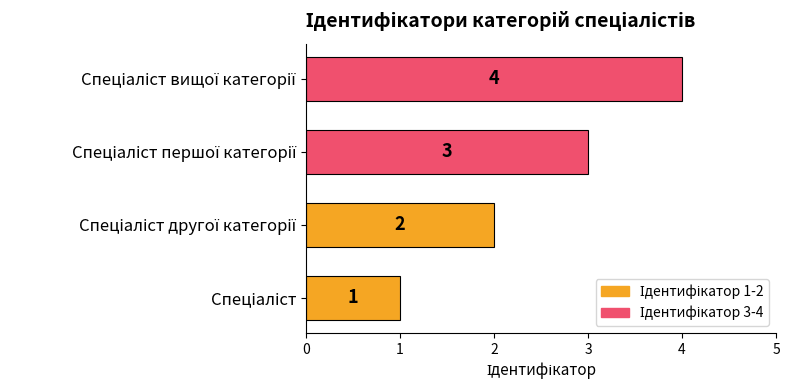

What is the difference between the maximum and minimum values?

3